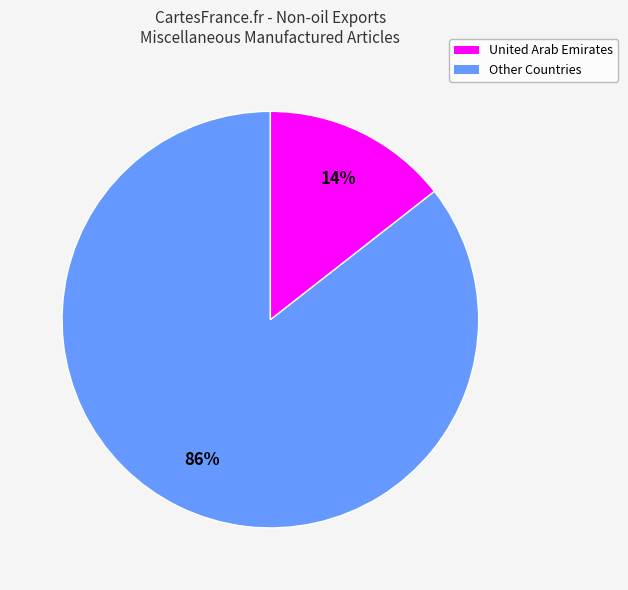

Rank the categories by value from lowest to highest.

Other Countries, United Arab Emirates